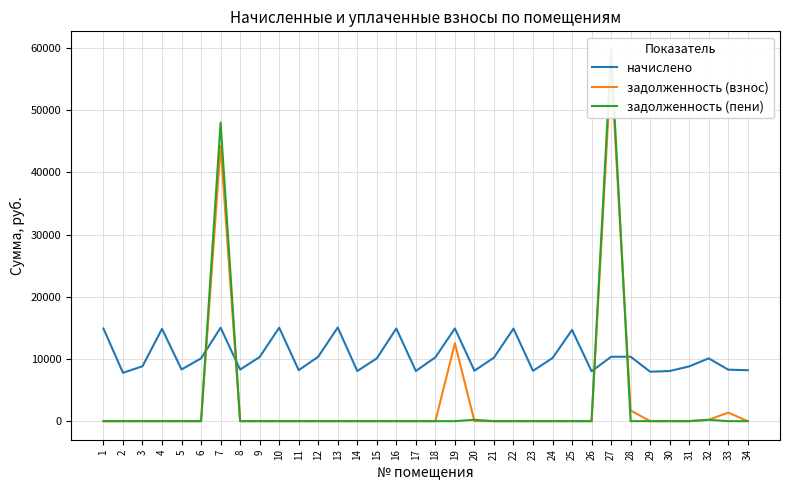

Where is the first local minimum for начислено?

2